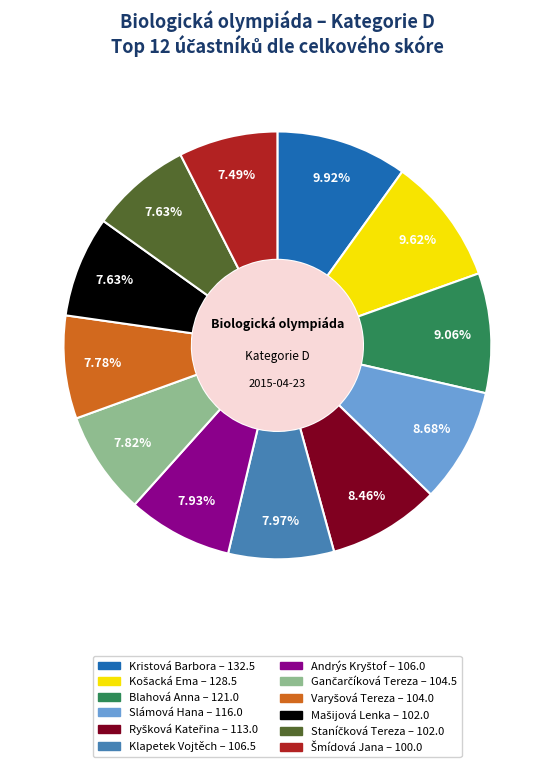

Does Slámová Hana account for over 50% of the chart?

No